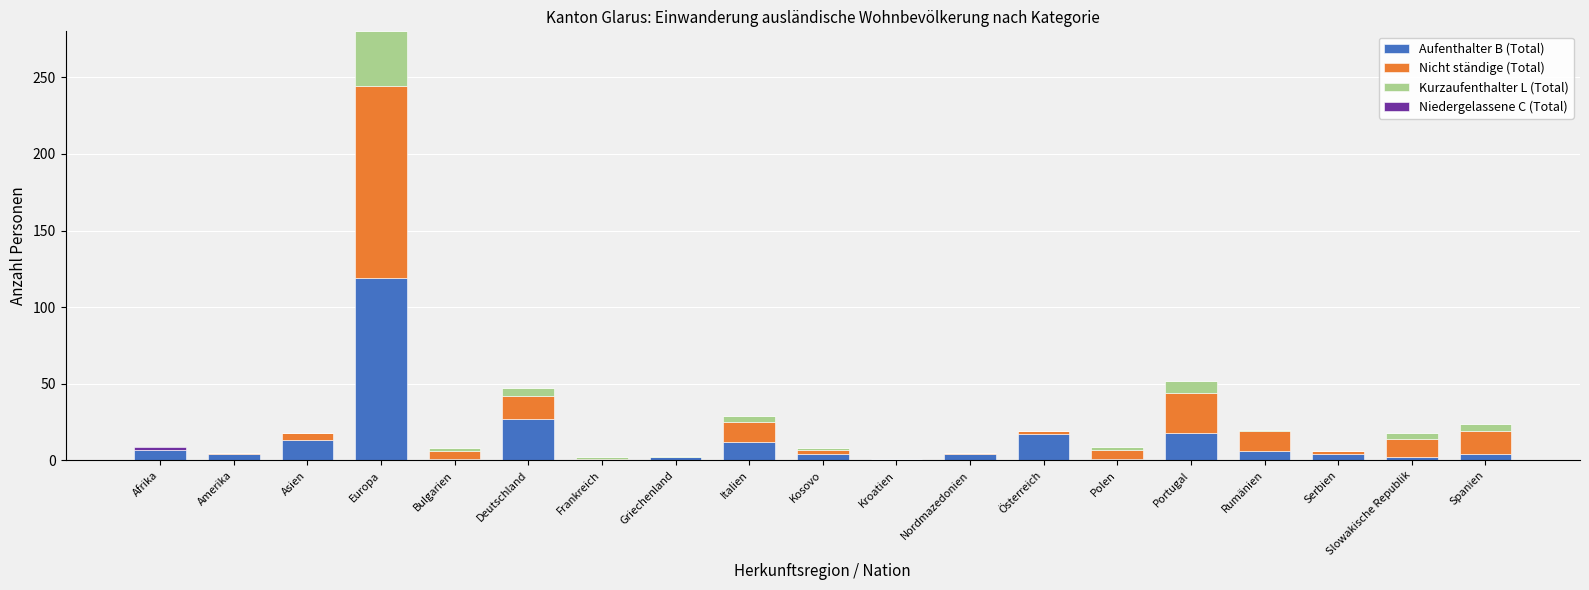

At which category is the sum across all series the highest?

Europa